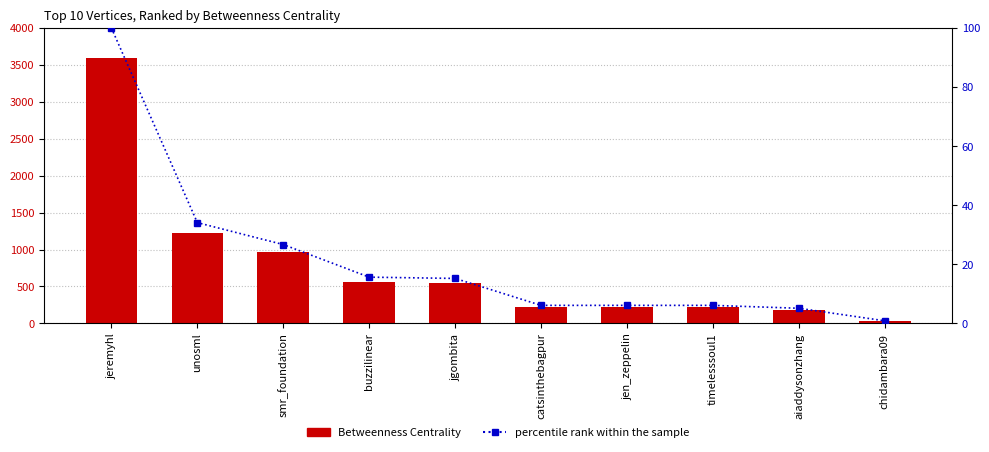

Rank the categories by Betweenness Centrality value from highest to lowest.

jeremyhl, unosml, smr_foundation, buzzilinear, jgombita, catsinthebagpur, jen_zeppelin, timelesssoul1, aiaddysonzhang, chidambara09